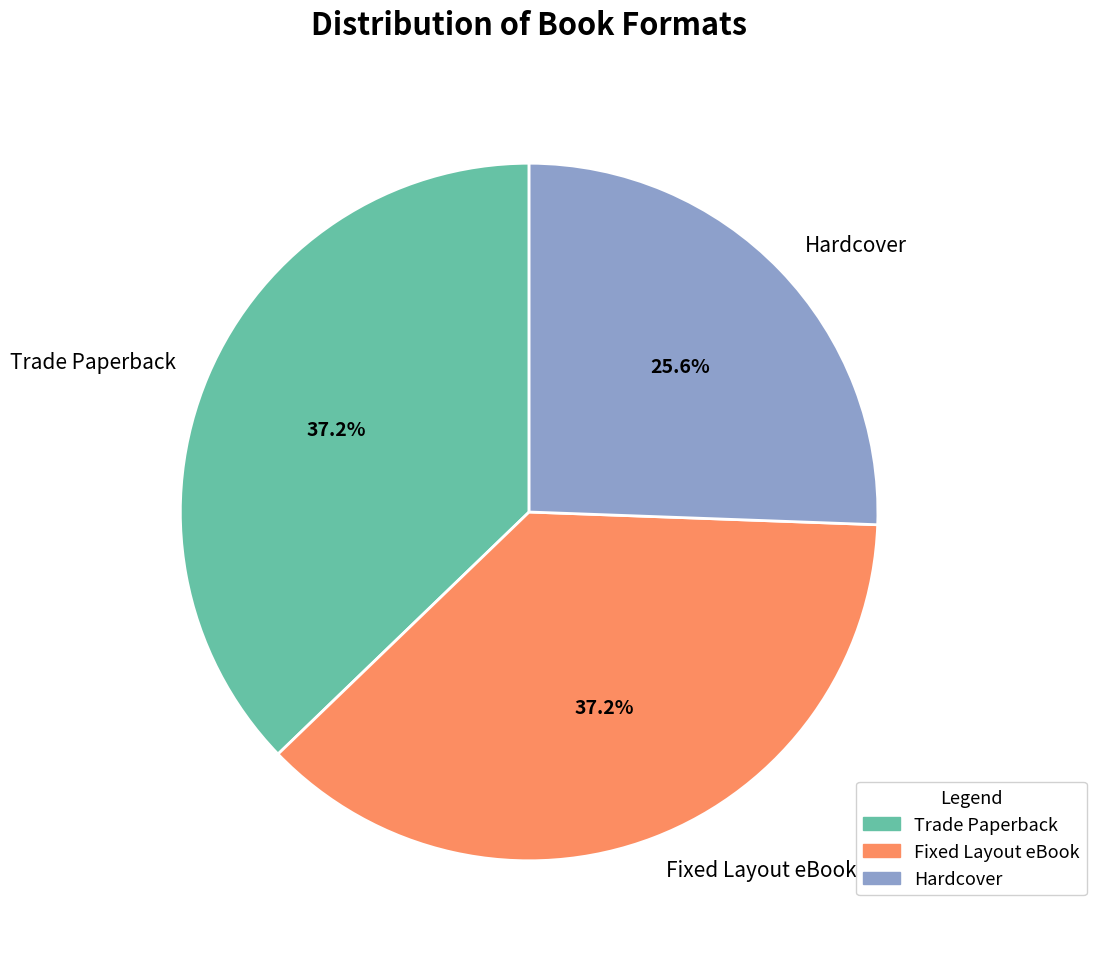

What is the smallest slice in the pie chart?

Hardcover